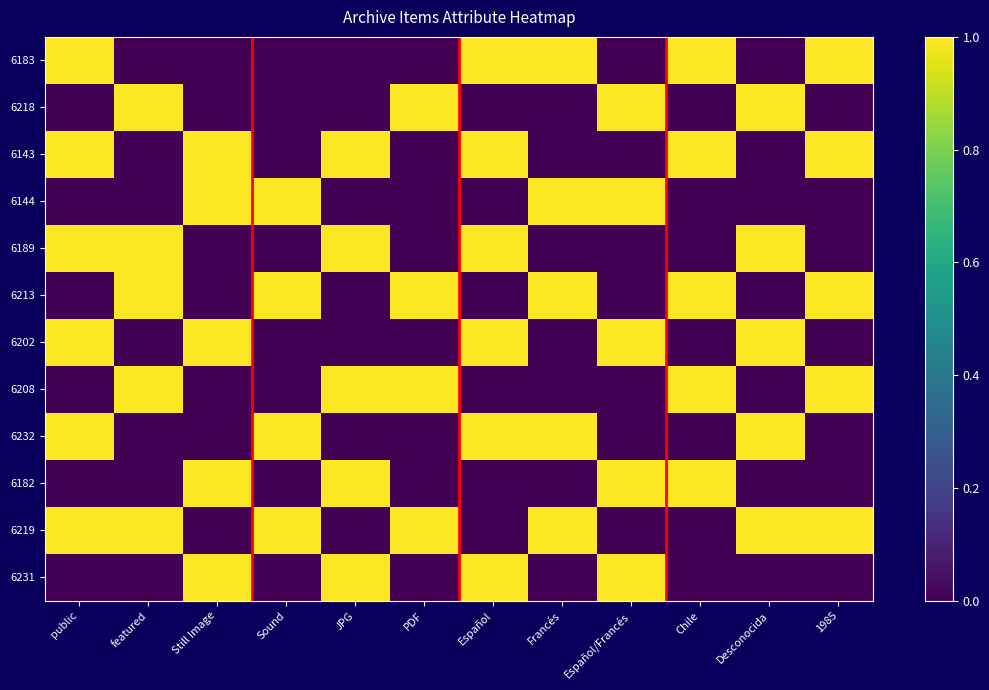

Which series has the largest total across all categories?

6219